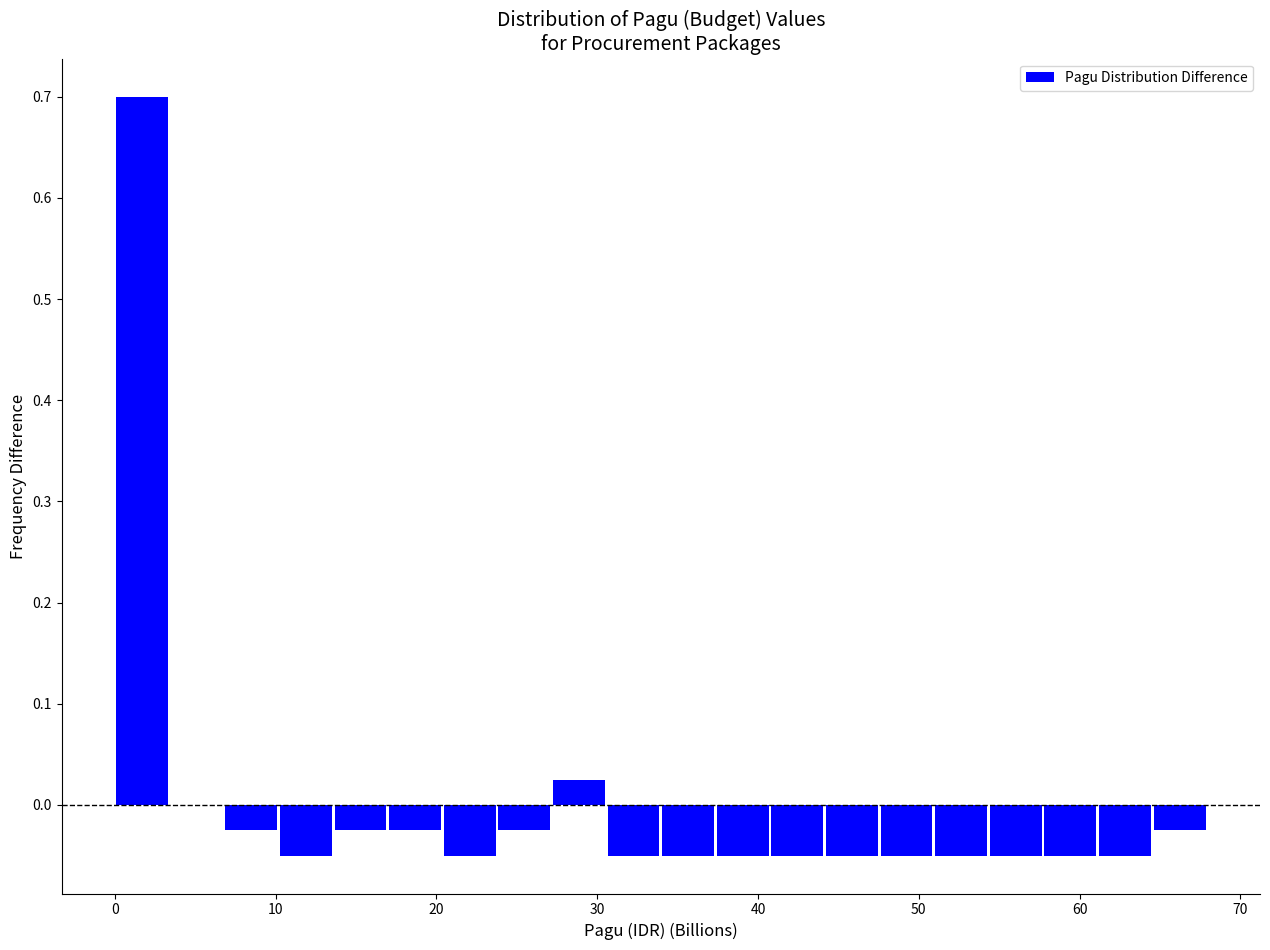

Around what value on the x-axis is the tallest bar? Give the approximate position of its centre, as read against the axis.

2